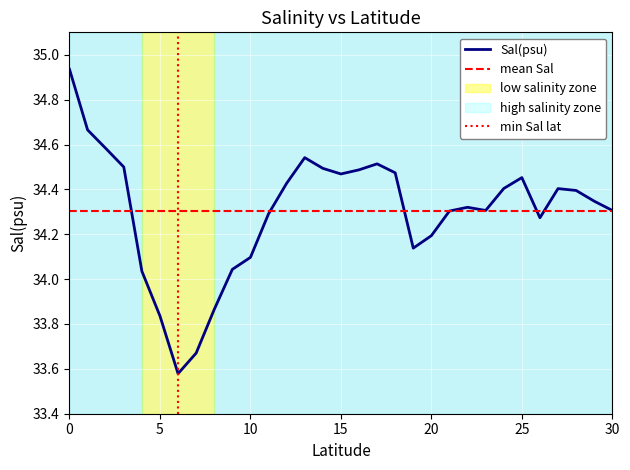

Is this an area chart (filled region under the line)?

No